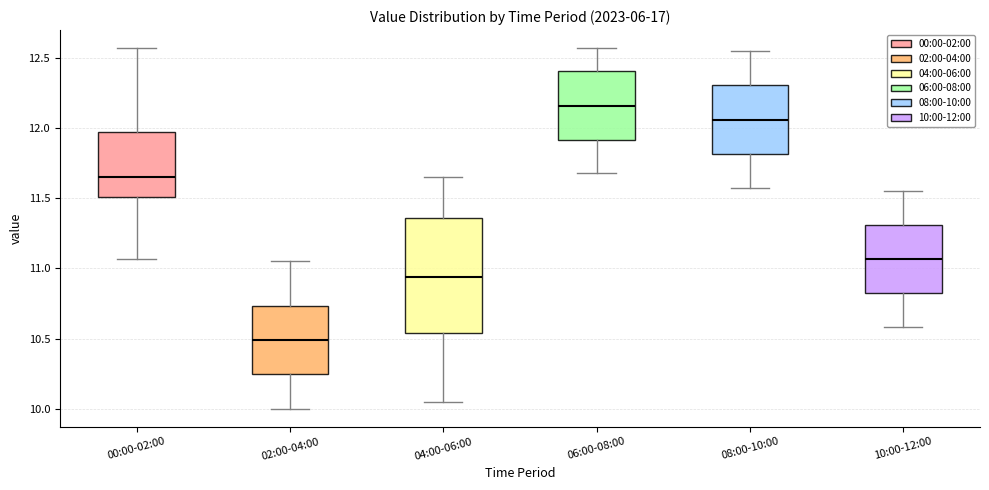

Reading left to right, transcribe this box plot: for each box, give where its median line is, the range the box spans, and where its two whiskers end, as read against the y-axis. The values are not printed on the chart, so give them approximately, as read against the axis.

00:00-02:00: median 11.65, box 11.50 to 11.95, whiskers 11.05 to 12.55
02:00-04:00: median 10.50, box 10.25 to 10.75, whiskers 10.00 to 11.05
04:00-06:00: median 10.95, box 10.55 to 11.35, whiskers 10.05 to 11.65
06:00-08:00: median 12.15, box 11.90 to 12.40, whiskers 11.70 to 12.55
08:00-10:00: median 12.05, box 11.80 to 12.30, whiskers 11.55 to 12.55
10:00-12:00: median 11.05, box 10.80 to 11.30, whiskers 10.60 to 11.55